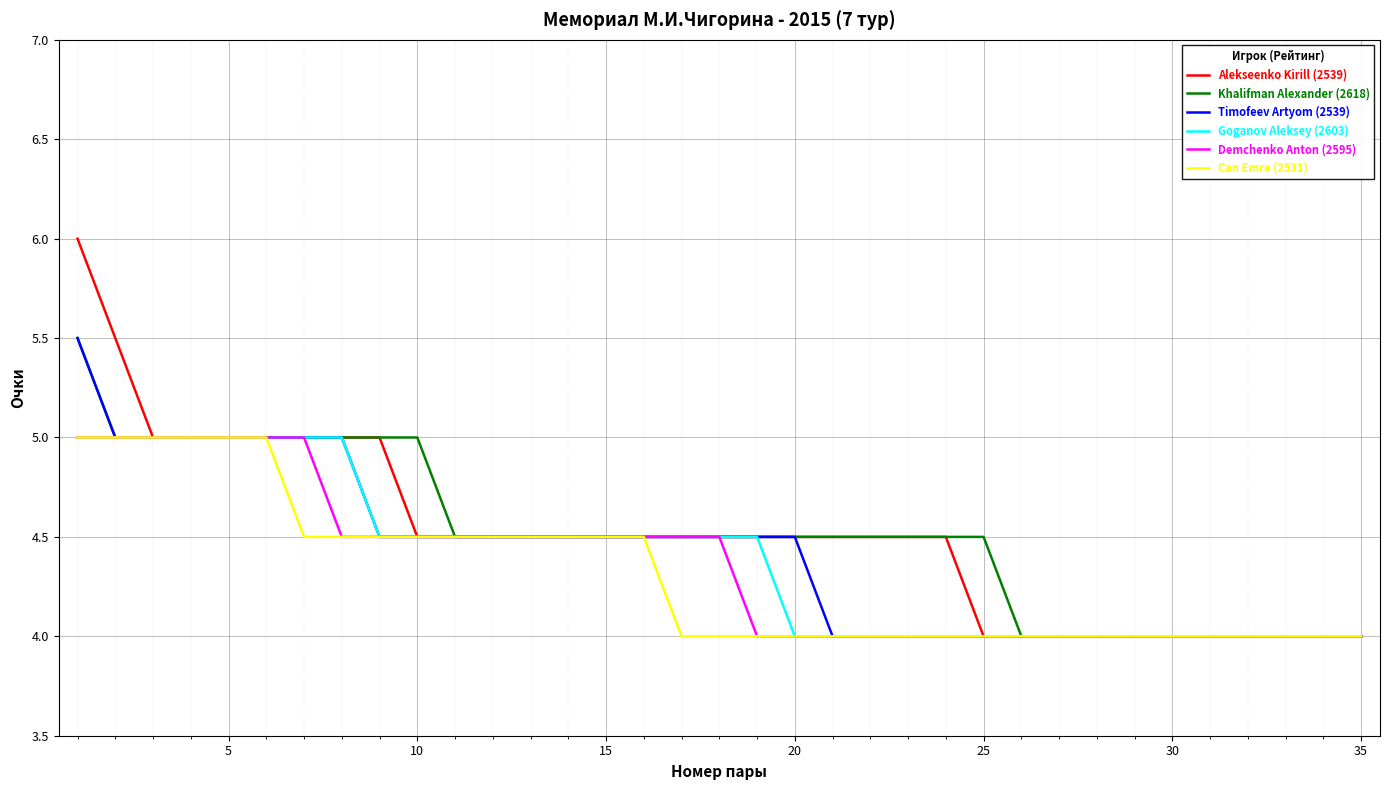

What is the smallest value displayed?

4.0